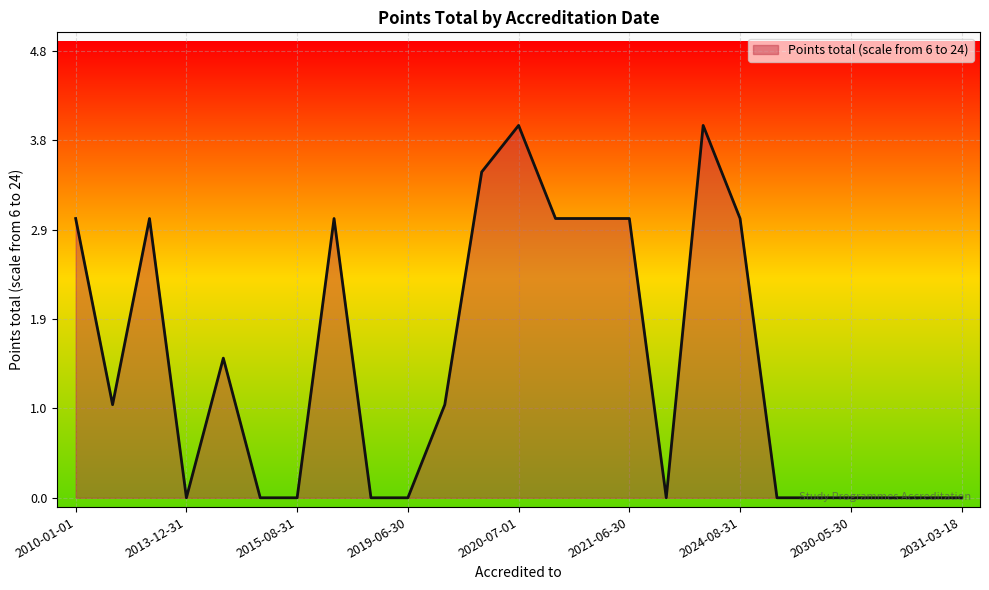

What is the greatest value displayed?

4.0